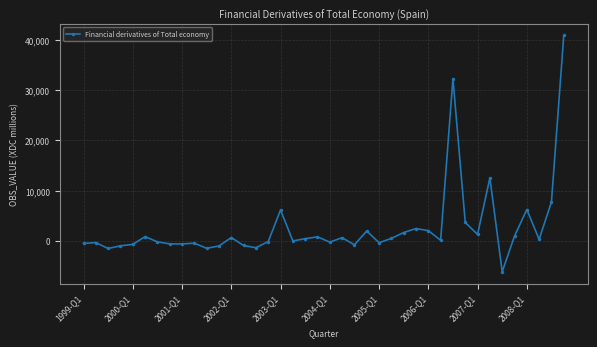

True or false: there are more than 0 points higher than both neighbors.

True